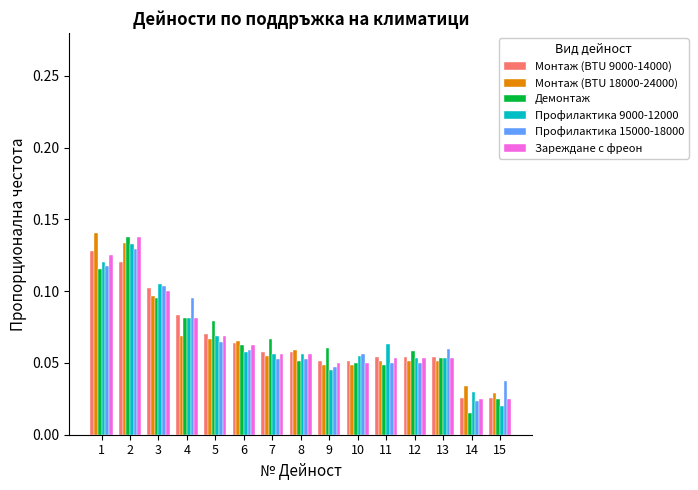

Which label corresponds to the smallest value in the chart?

14